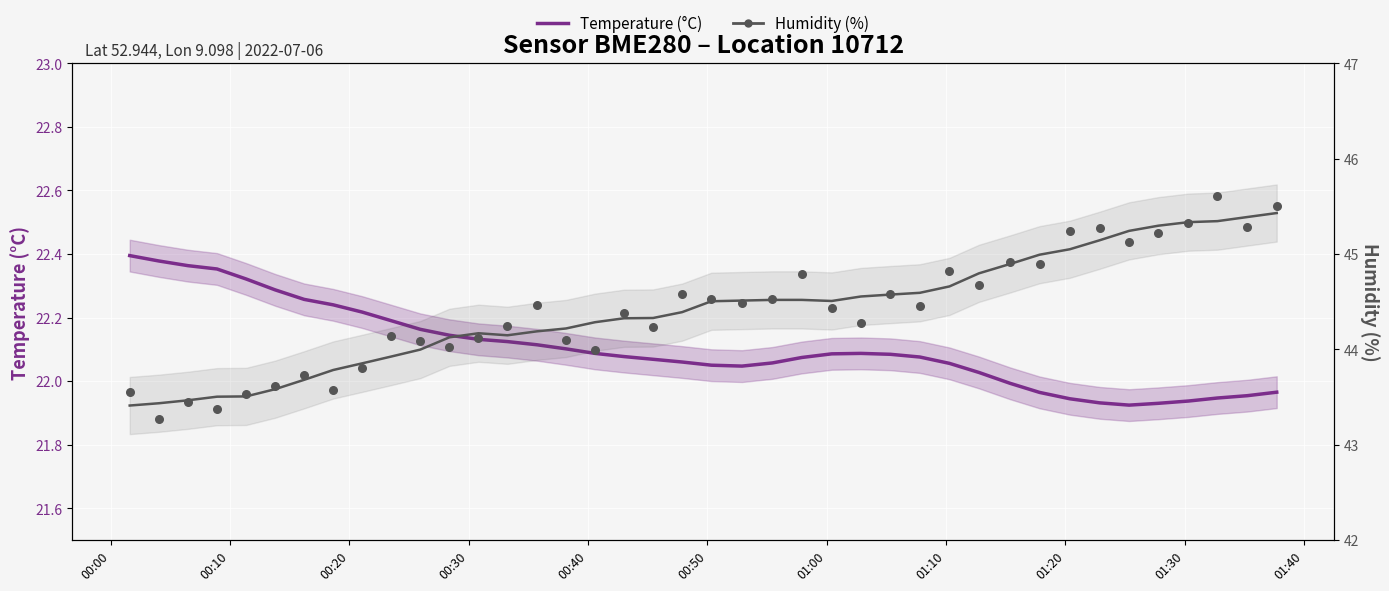

Which series reaches the maximum Y coordinate?

Humidity (%)